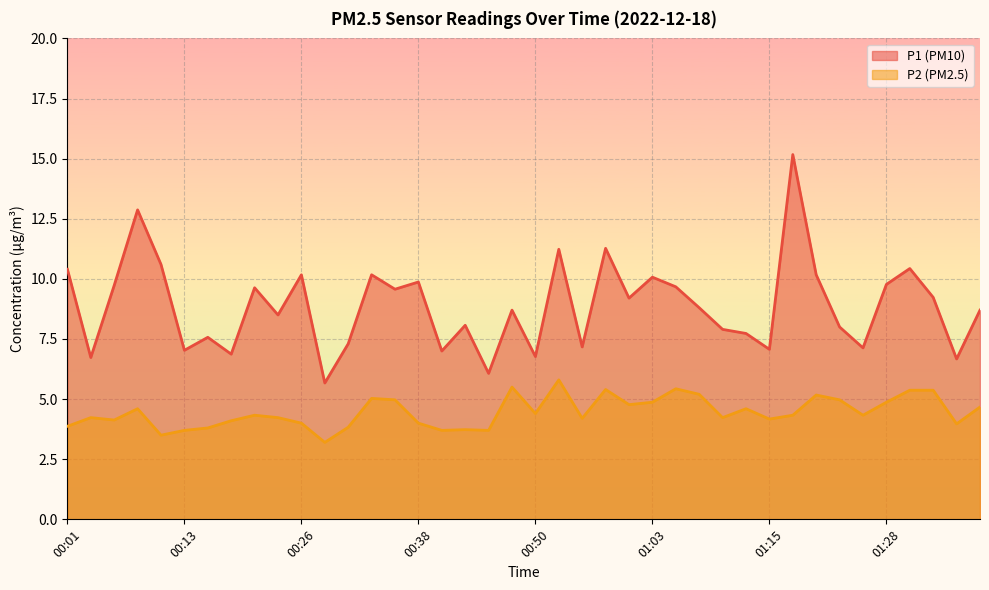

Reading right to left, list all the values displayed in this chart.

P1: 01:38=8.7	01:35=6.7	01:33=9.2	01:30=10.4	01:28=9.8	01:25=7.1	01:23=8.0	01:20=10.2	01:18=15.2	01:15=7.1	01:13=7.7	01:10=7.9	01:08=8.8	01:05=9.7	01:03=10.1	01:00=9.2	00:58=11.3	00:55=7.2	00:53=11.2	00:50=6.8	00:48=8.7	00:45=6.1	00:43=8.1	00:40=7.0	00:38=9.9	00:35=9.6	00:33=10.2	00:30=7.3	00:28=5.7	00:26=10.2	00:23=8.5	00:21=9.6	00:18=6.9	00:16=7.6	00:13=7.0	00:11=10.6	00:08=12.9	00:06=9.7	00:03=6.7	00:01=10.4
P2: 01:38=4.7	01:35=4.0	01:33=5.4	01:30=5.4	01:28=4.9	01:25=4.3	01:23=5.0	01:20=5.2	01:18=4.3	01:15=4.2	01:13=4.6	01:10=4.2	01:08=5.2	01:05=5.4	01:03=4.9	01:00=4.8	00:58=5.4	00:55=4.2	00:53=5.8	00:50=4.4	00:48=5.5	00:45=3.7	00:43=3.7	00:40=3.7	00:38=4.0	00:35=5.0	00:33=5.0	00:30=3.8	00:28=3.2	00:26=4.0	00:23=4.2	00:21=4.3	00:18=4.1	00:16=3.8	00:13=3.7	00:11=3.5	00:08=4.6	00:06=4.1	00:03=4.2	00:01=3.9